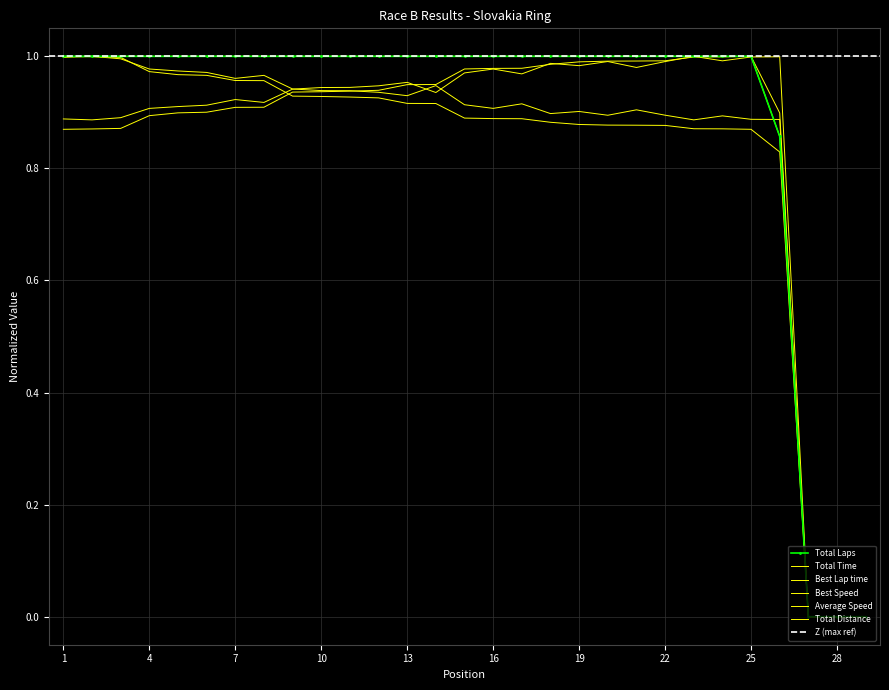

Is it true that Total Time equals 0.9 at 4?

True